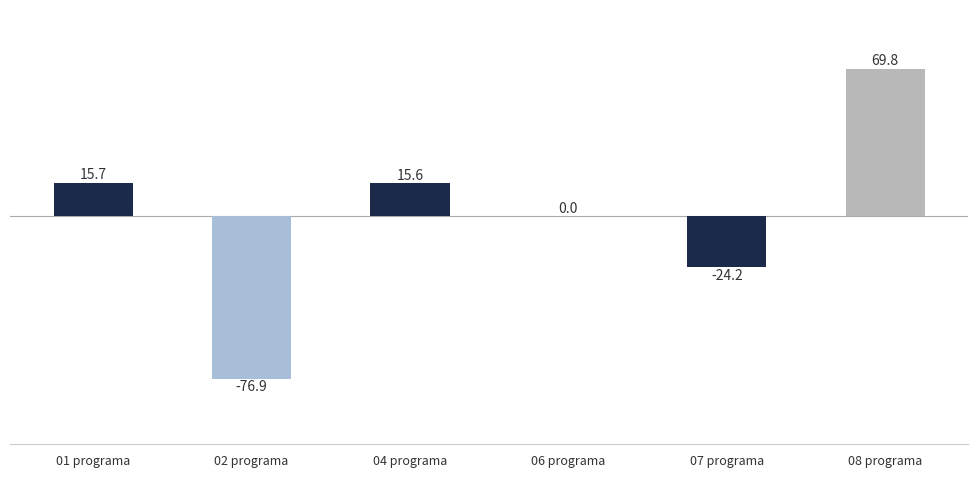

What is the greatest value displayed?

69.8